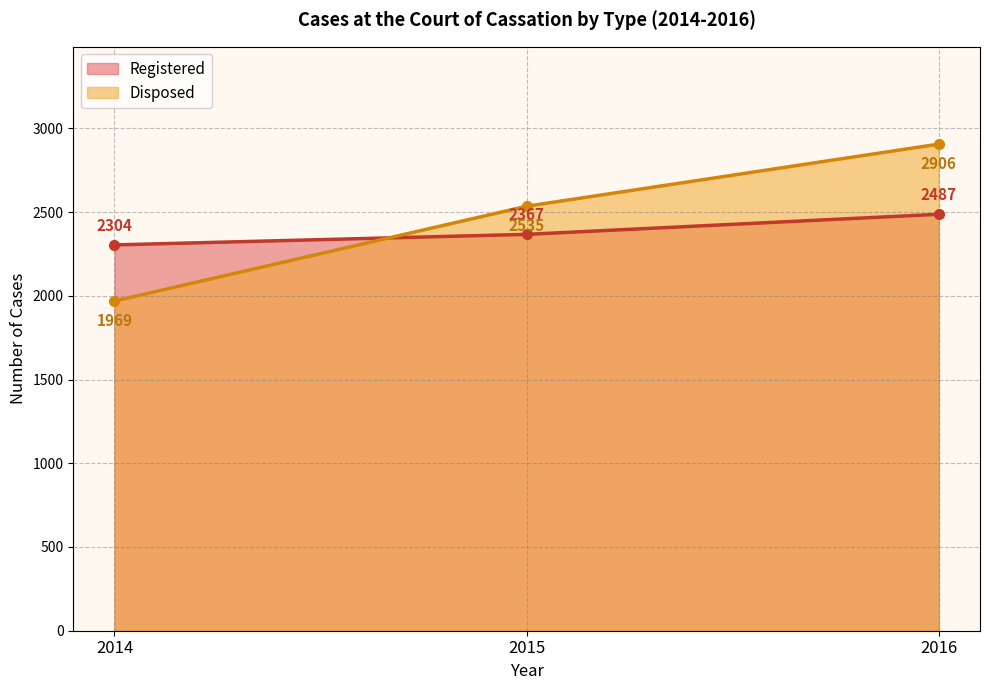

The Disposed series shows 1589 at 2016. True or false?

False